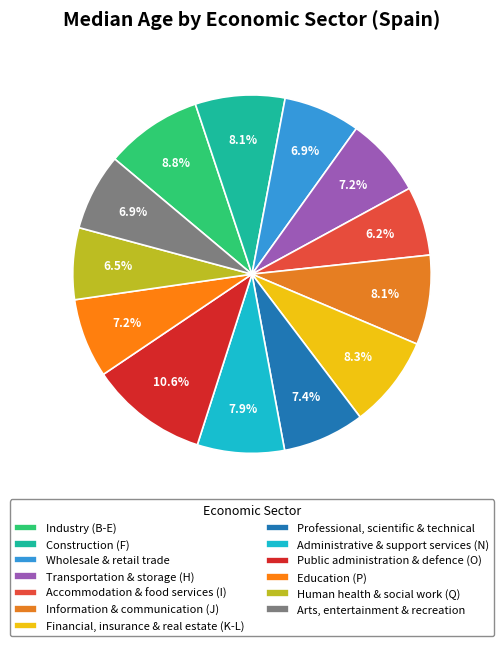

What is the ratio of the value at Education (P) to the value at Transportation & storage (H)?

1.0